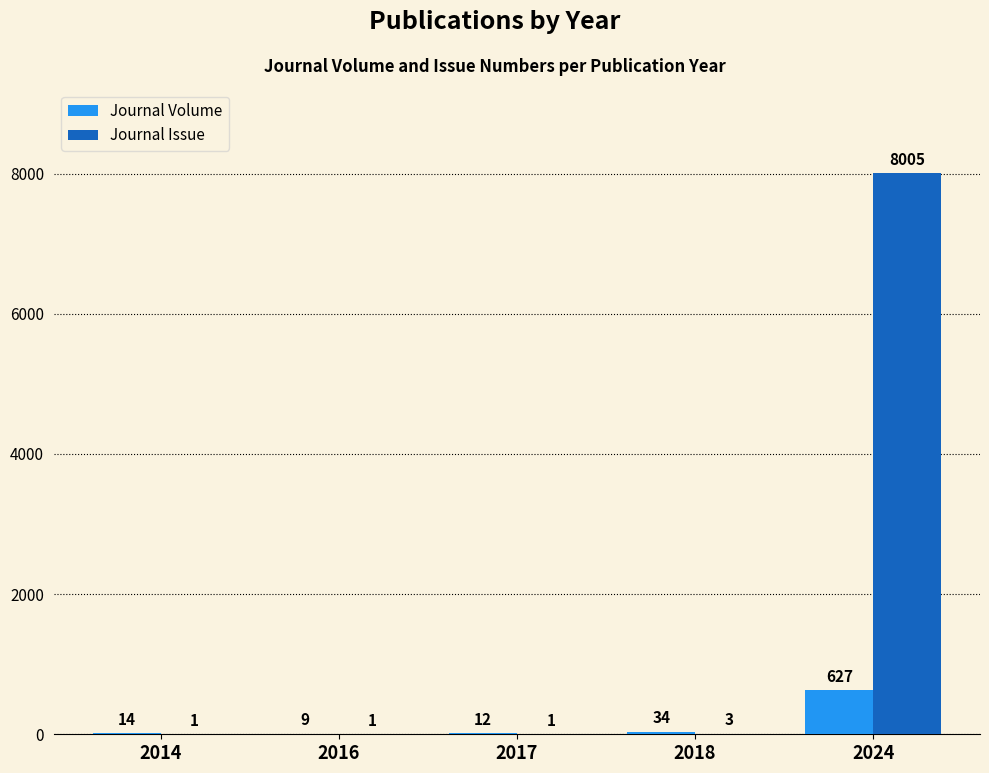

Reading left to right, what are all the values shown in this chart?

Journal Volume: 2014=14	2016=9	2017=12	2018=34	2024=627
Journal Issue: 2014=1	2016=1	2017=1	2018=3	2024=8005